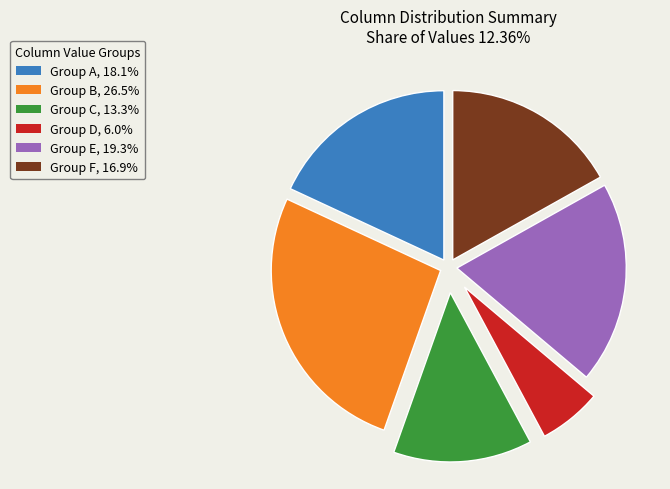

Does any single category account for the majority?

No